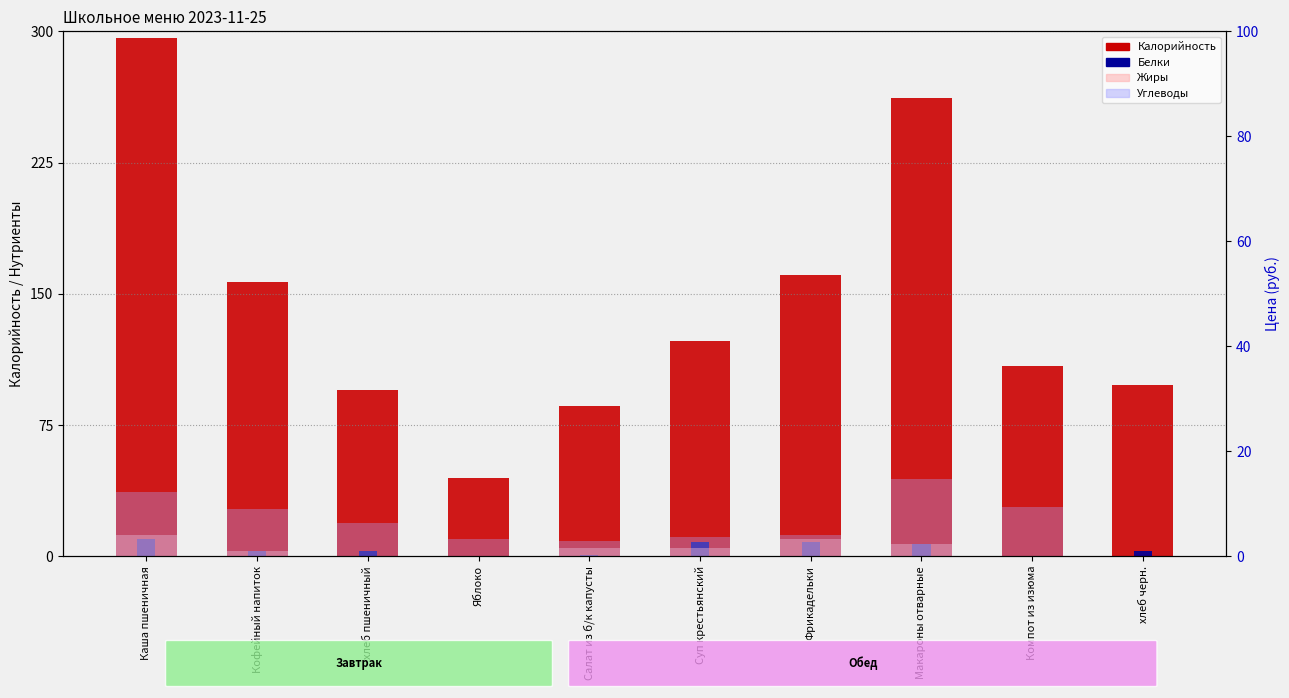

The Белки series shows 5 at хлеб пшеничный. True or false?

False